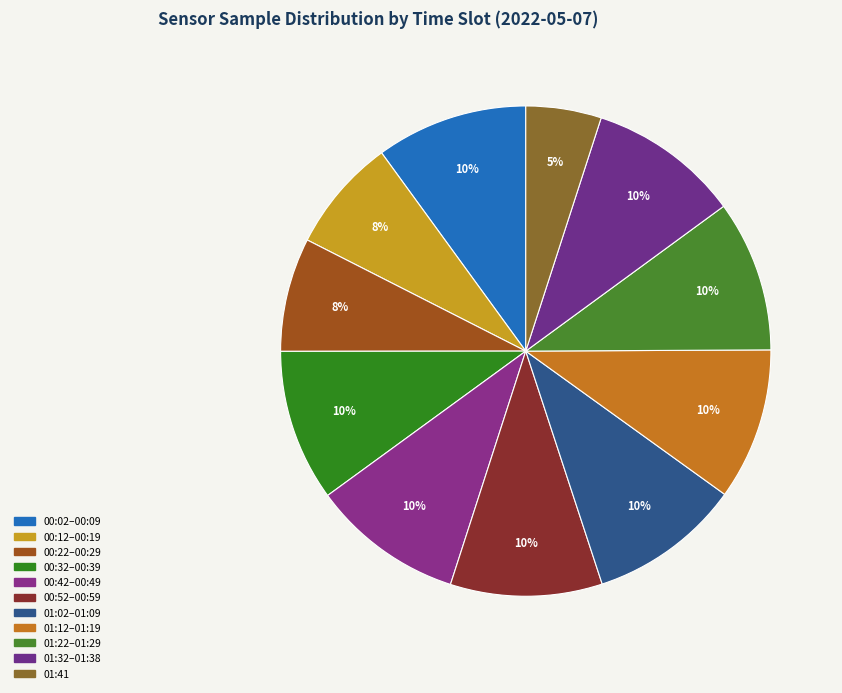

How many slices are in this pie chart?

11